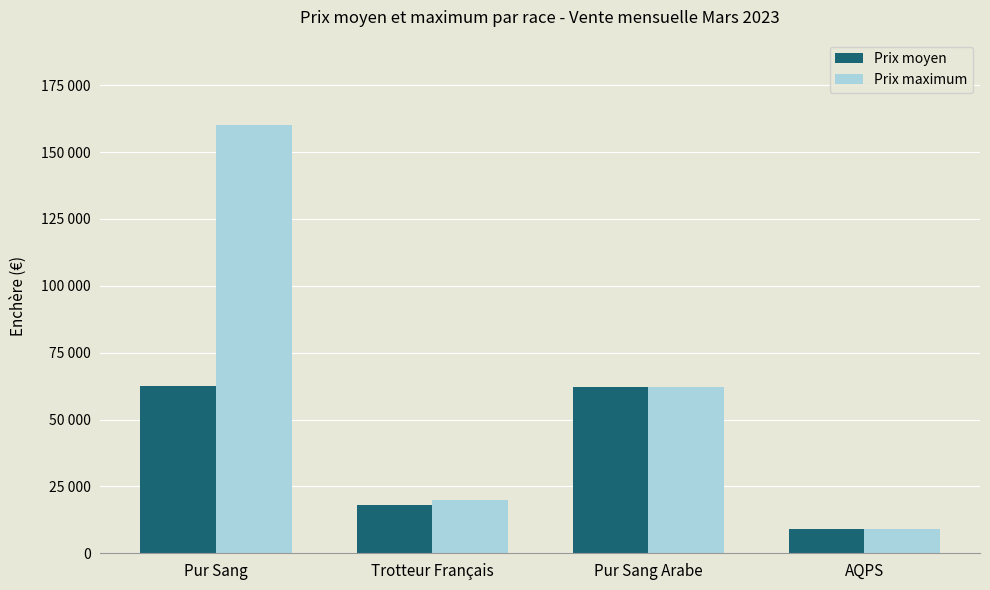

Reading left to right, what are all the values shown in this chart?

Prix moyen: 62500	18000	62000	9000
Prix maximum: 160000	20000	62000	9000